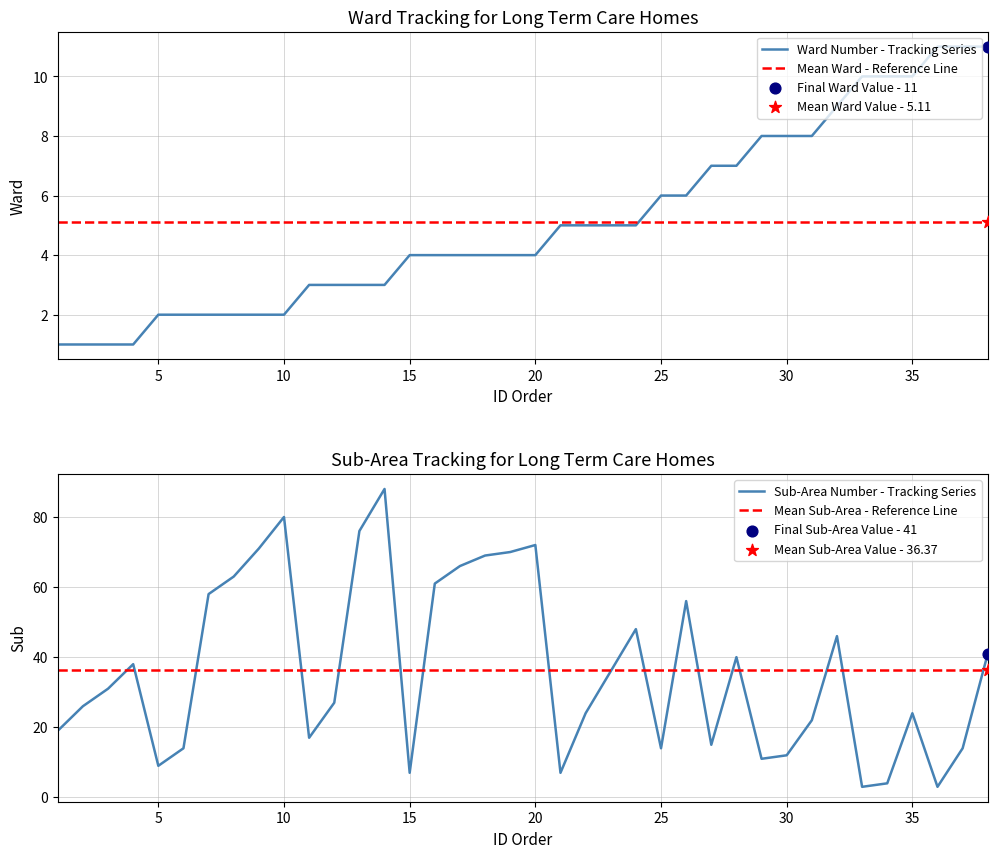

The Ward Number - Tracking Series series shows 3.0 at 5. True or false?

False